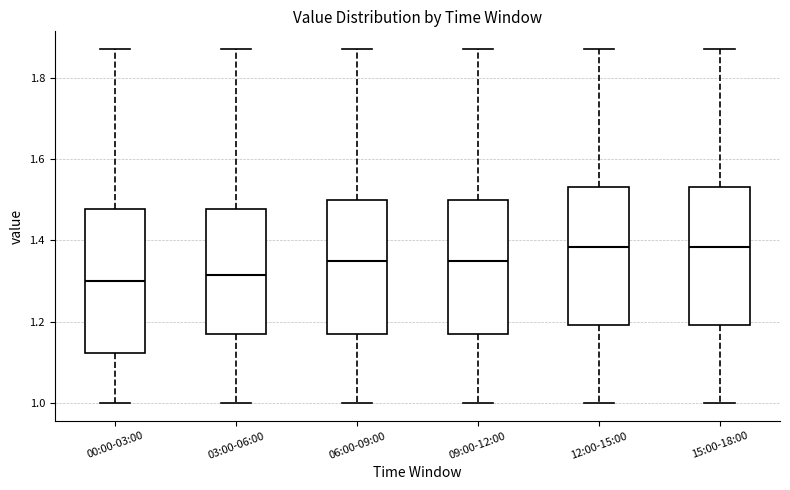

Reading left to right, transcribe this box plot: for each box, give where its median line is, the range the box spans, and where its two whiskers end, as read against the y-axis. The values are not printed on the chart, so give them approximately, as read against the axis.

00:00-03:00: median 1.30, box 1.12 to 1.48, whiskers 1.00 to 1.88
03:00-06:00: median 1.32, box 1.18 to 1.48, whiskers 1.00 to 1.88
06:00-09:00: median 1.36, box 1.18 to 1.50, whiskers 1.00 to 1.88
09:00-12:00: median 1.36, box 1.18 to 1.50, whiskers 1.00 to 1.88
12:00-15:00: median 1.38, box 1.20 to 1.54, whiskers 1.00 to 1.88
15:00-18:00: median 1.38, box 1.20 to 1.54, whiskers 1.00 to 1.88